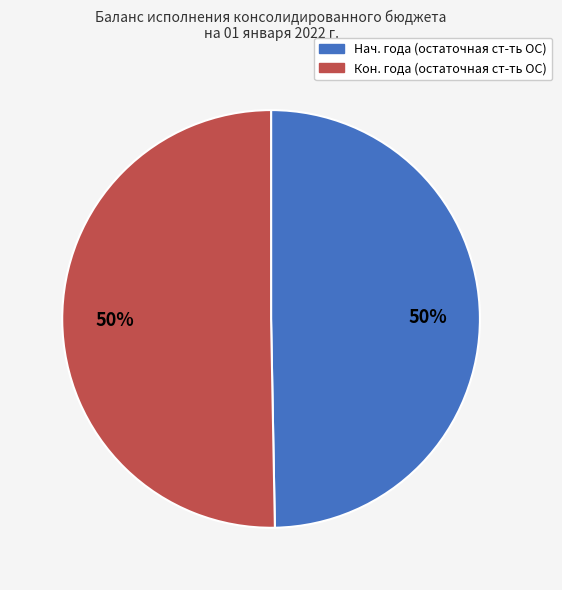

To the nearest percent, what is the average slice percentage?

50%